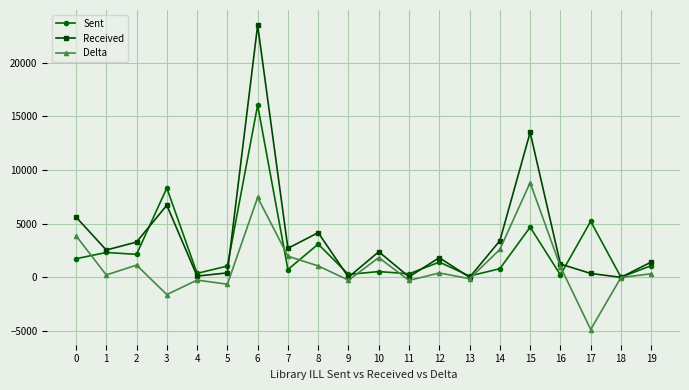

Which series has the largest range (max minus min)?

Received